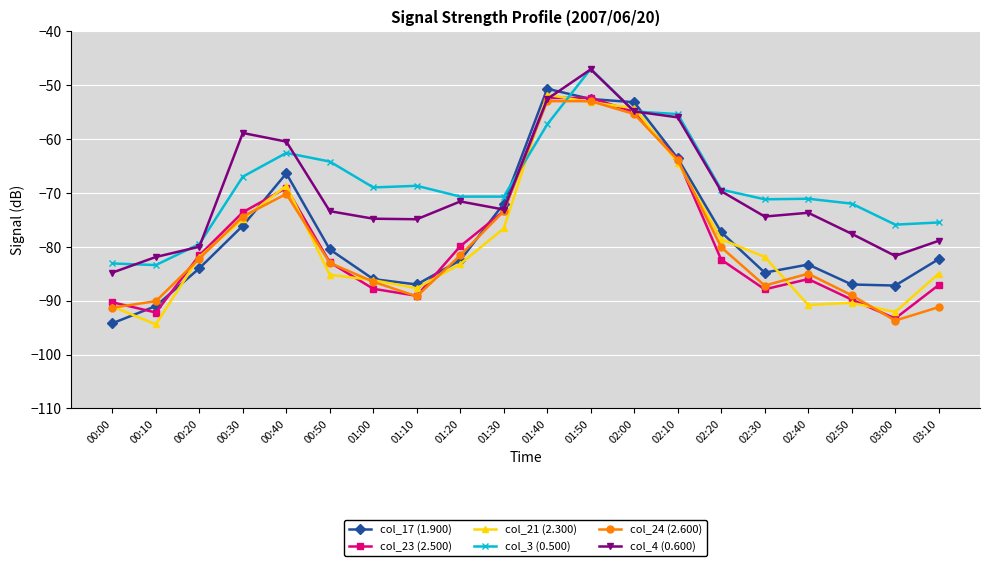

What is the maximum value shown in the chart?

-47.0